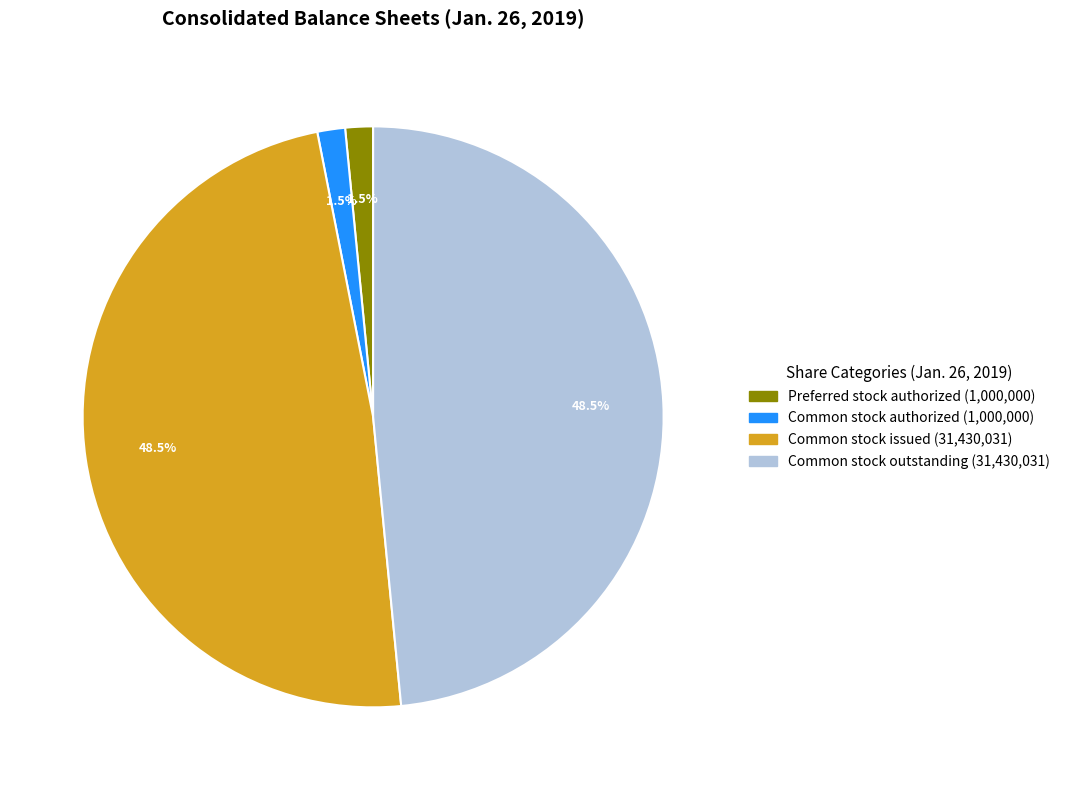

Does any single category account for the majority?

No